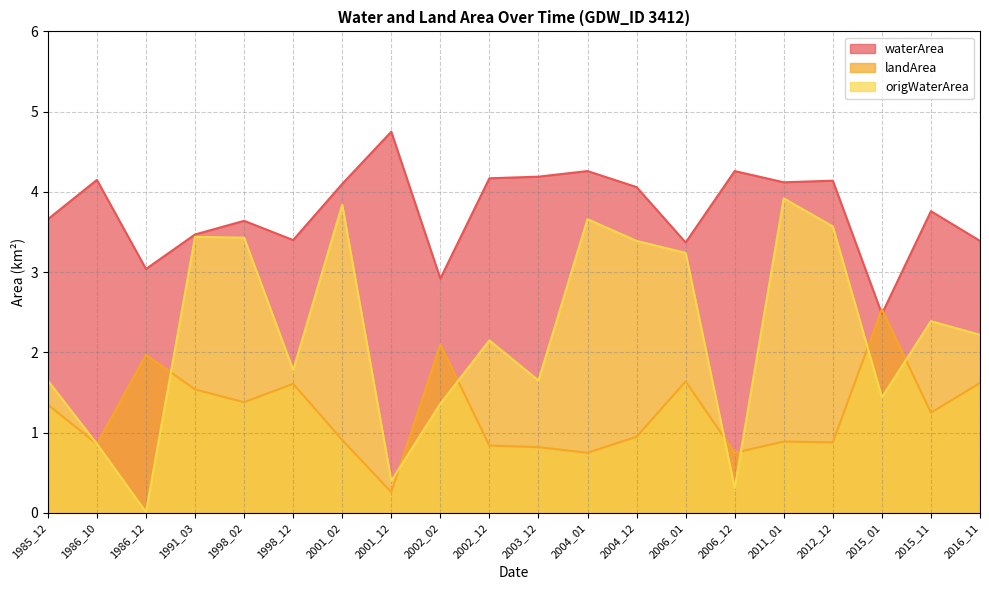

Which category has the lowest value in the landArea series?

2001_12